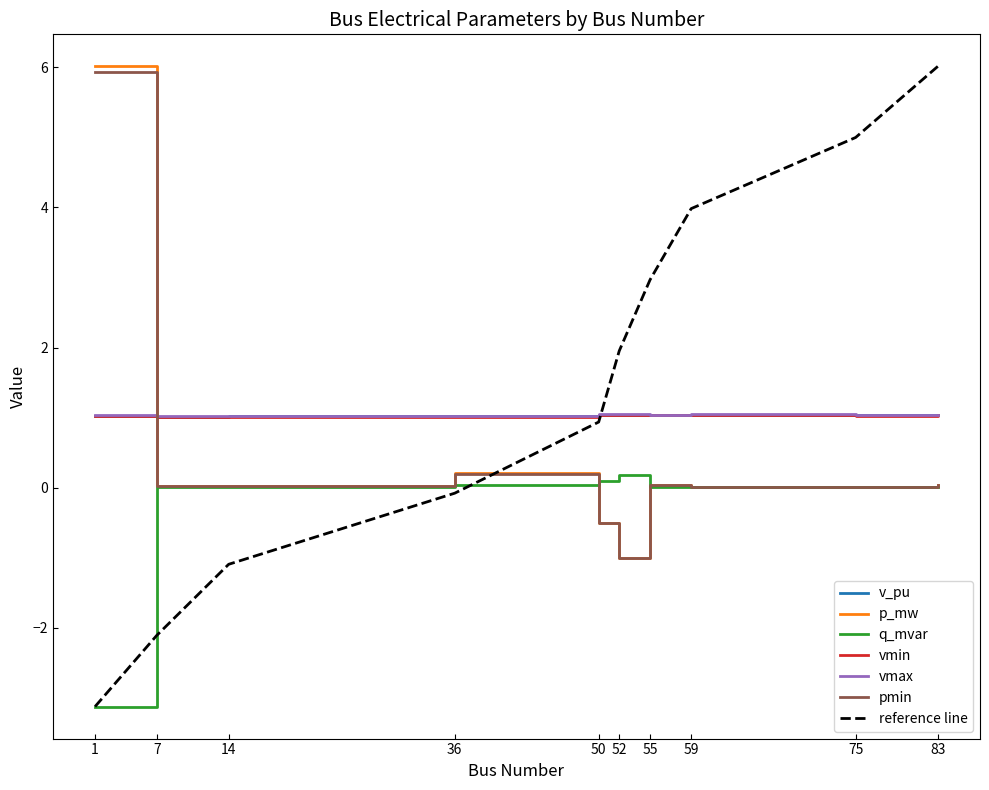

Is the value of reference line at 55 greater than the value of vmin at 50?

Yes